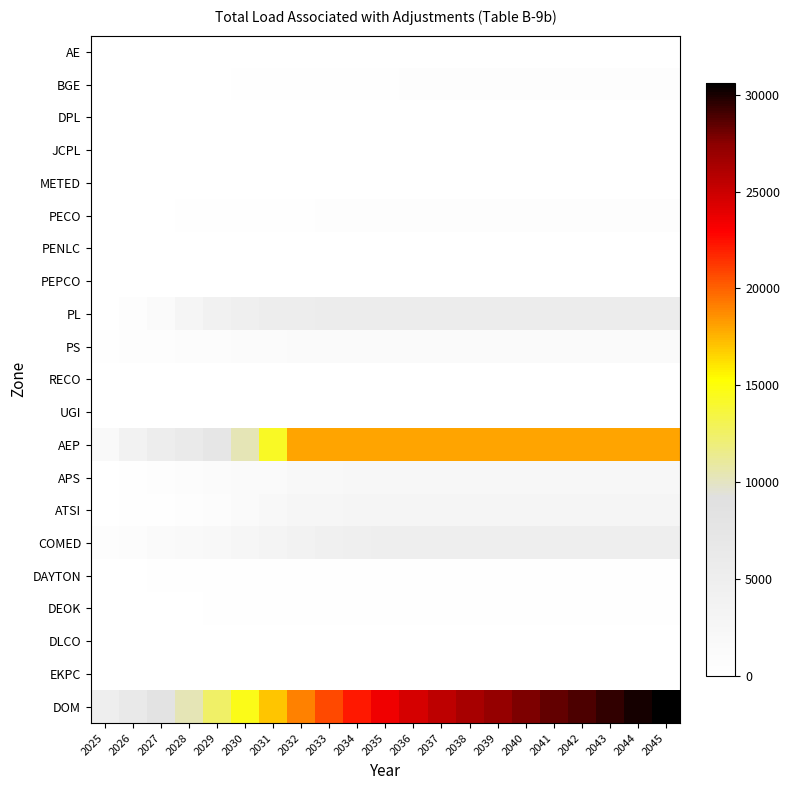

List the series in order of their peak value, highest first.

DOM, AEP, PL, COMED, ATSI, APS, PS, PECO, BGE, DAYTON, DEOK, AE, DPL, JCPL, METED, PENLC, PEPCO, RECO, UGI, DLCO, EKPC